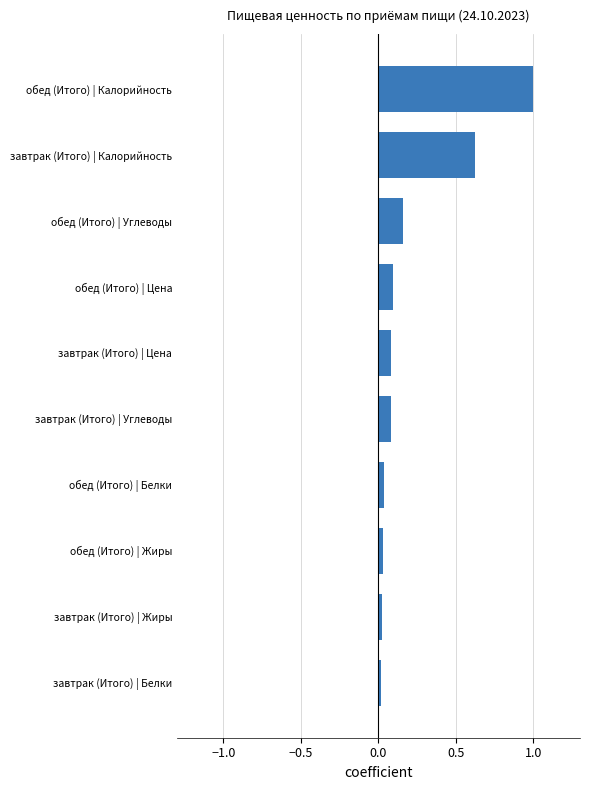

What is the difference between the maximum and minimum values?

1.0